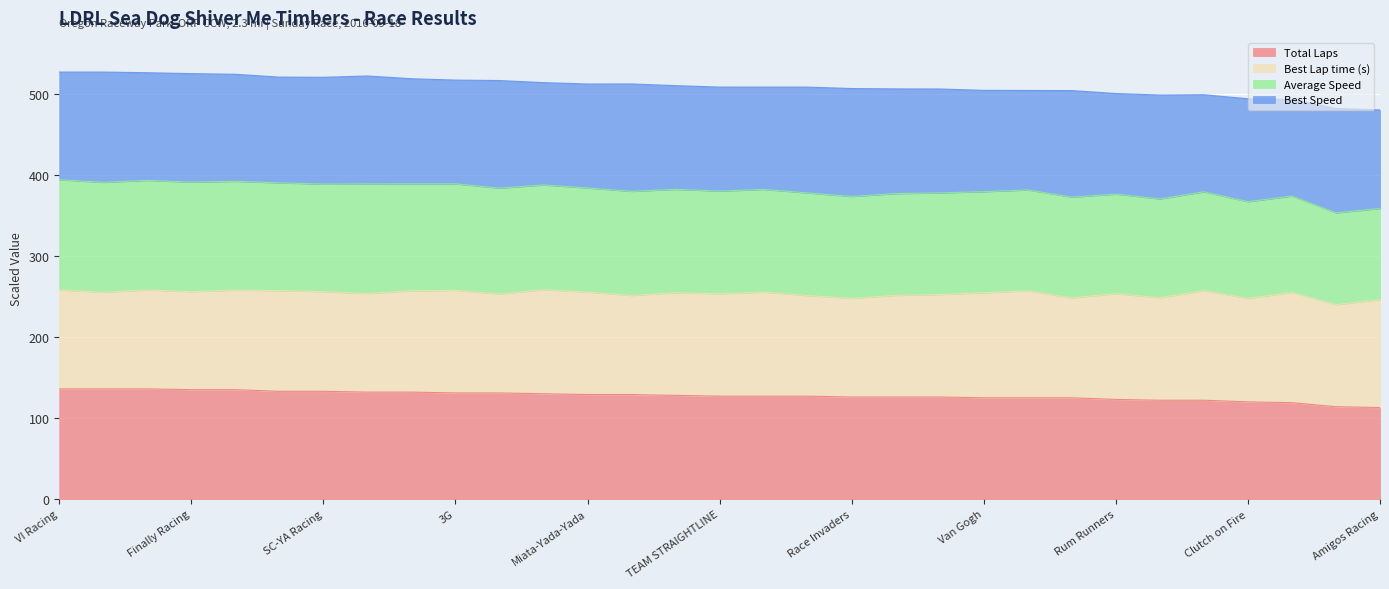

True or false: Total Laps has more than 0 points higher than both neighbors.

False